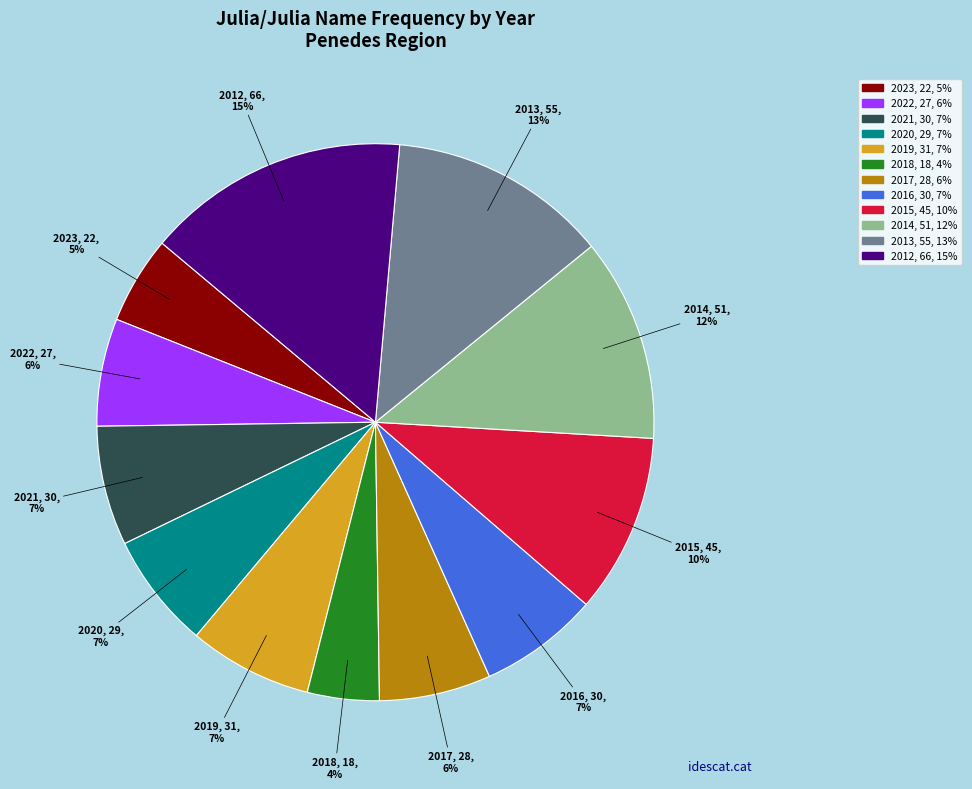

To the nearest percent, what is the average slice percentage?

8%